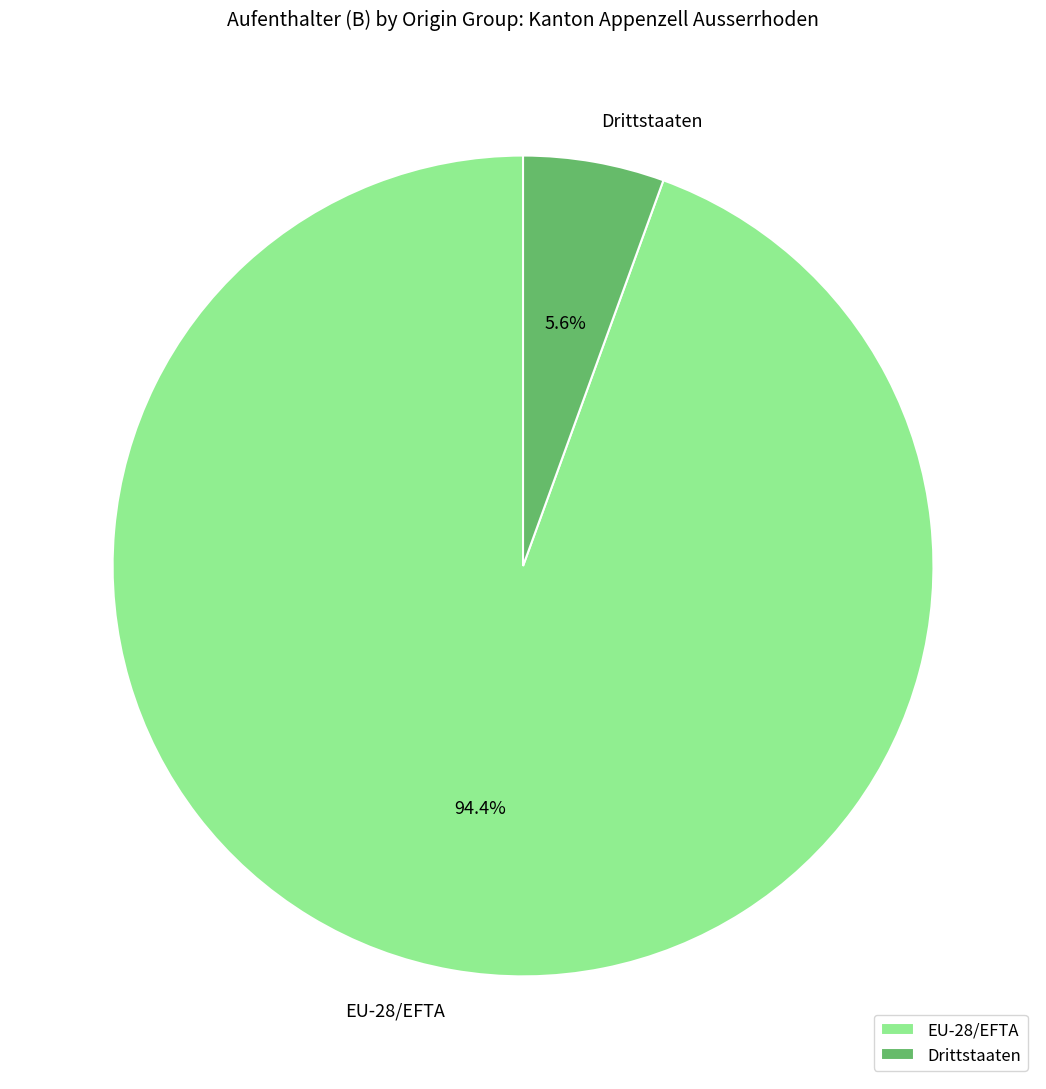

How many slices are in this pie chart?

2